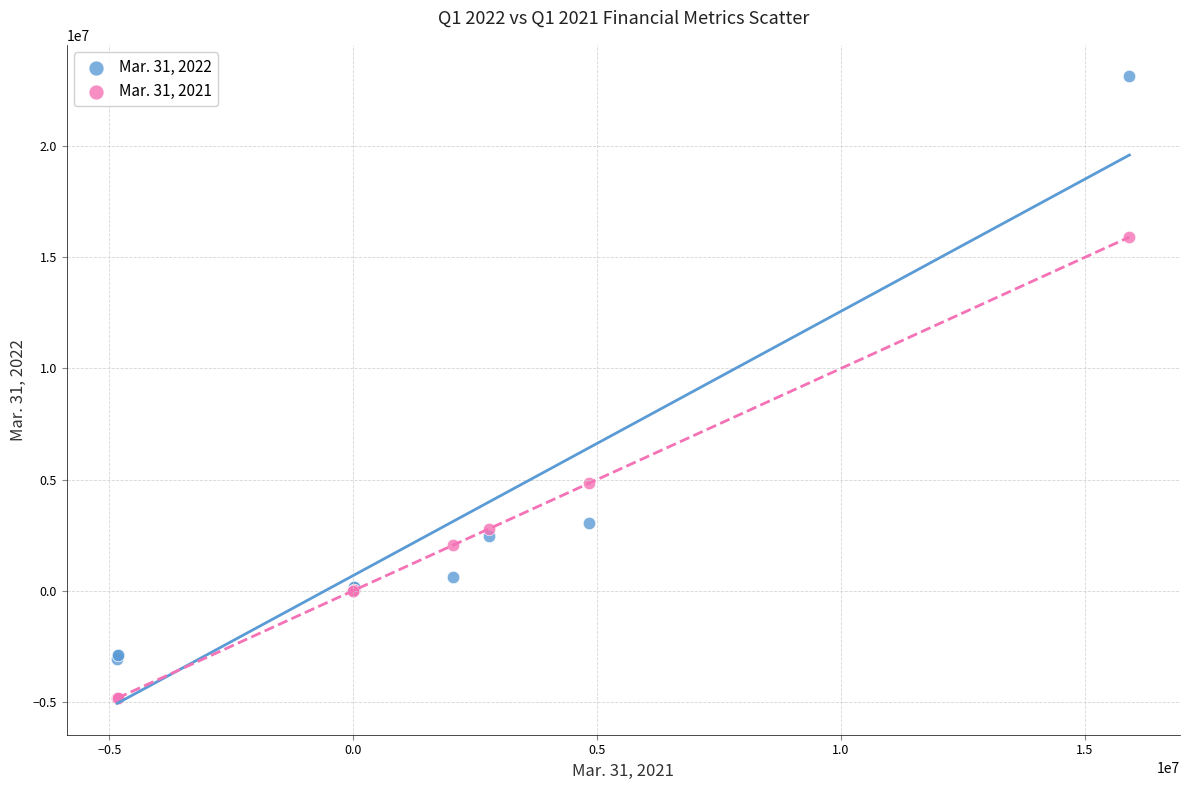

What is the X range (max minus min) for the scatter plot?

20752231.0